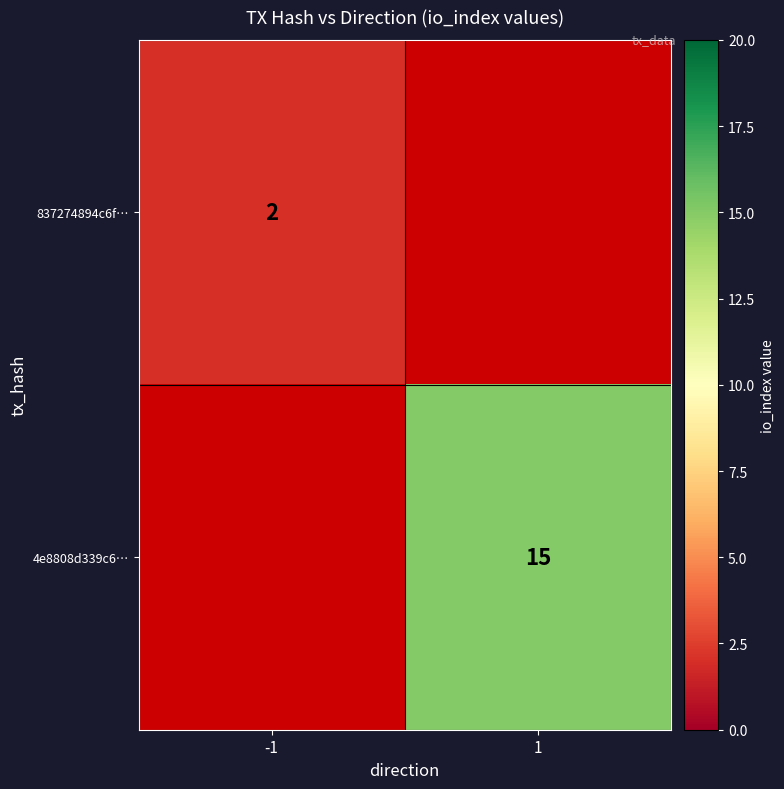

The 837274894c6f… series shows 2 at -1. True or false?

True